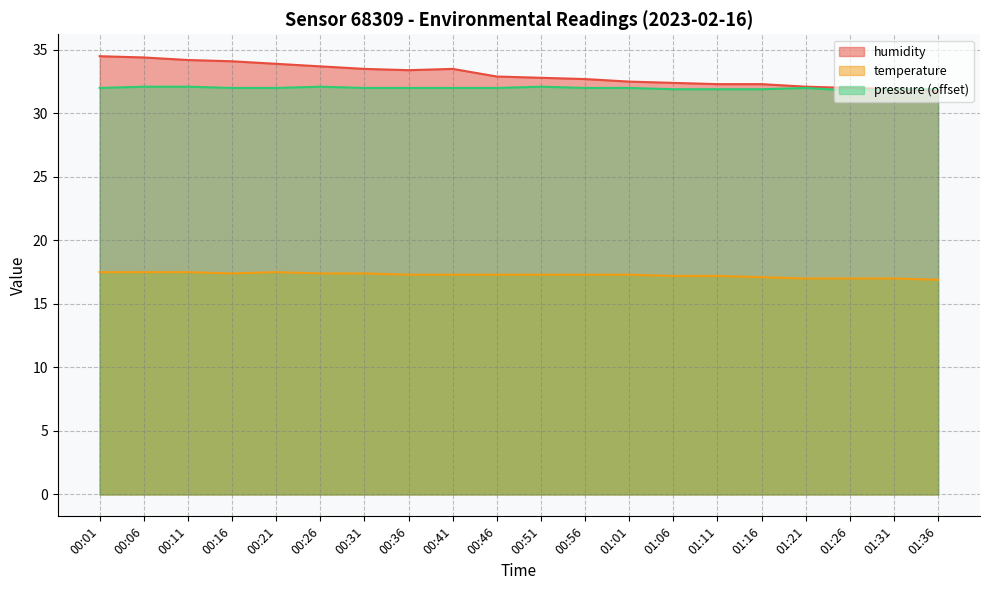

What is the label of the 10th point from the right?

00:51